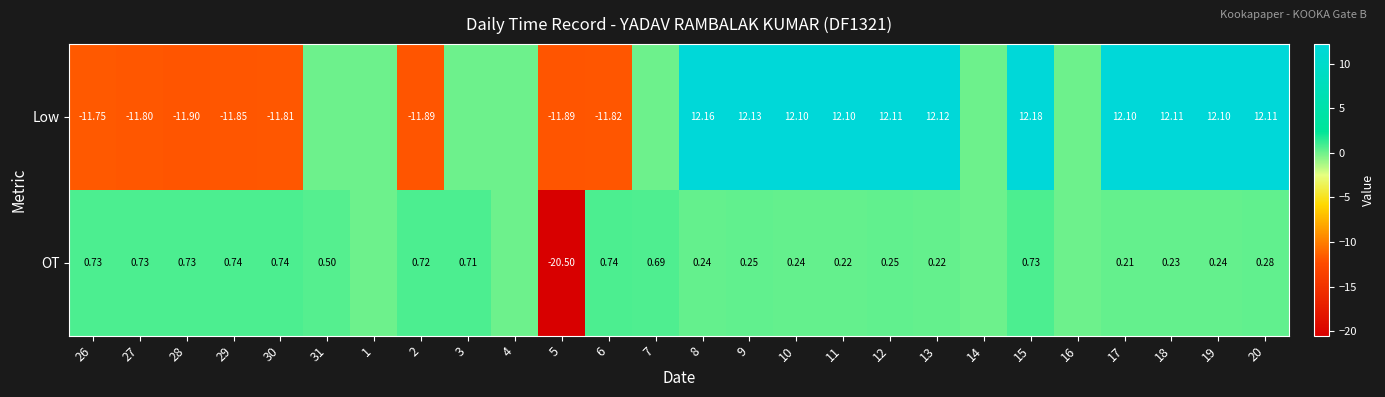

Which series changed the most between 27 and 19?

Low